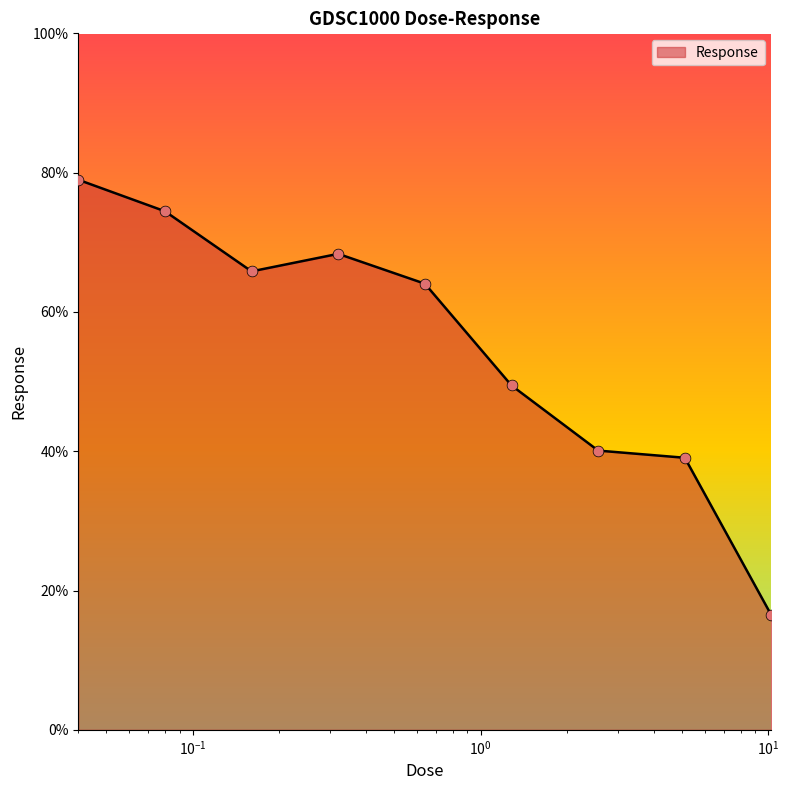

What is the difference between the maximum and minimum values?

62.5